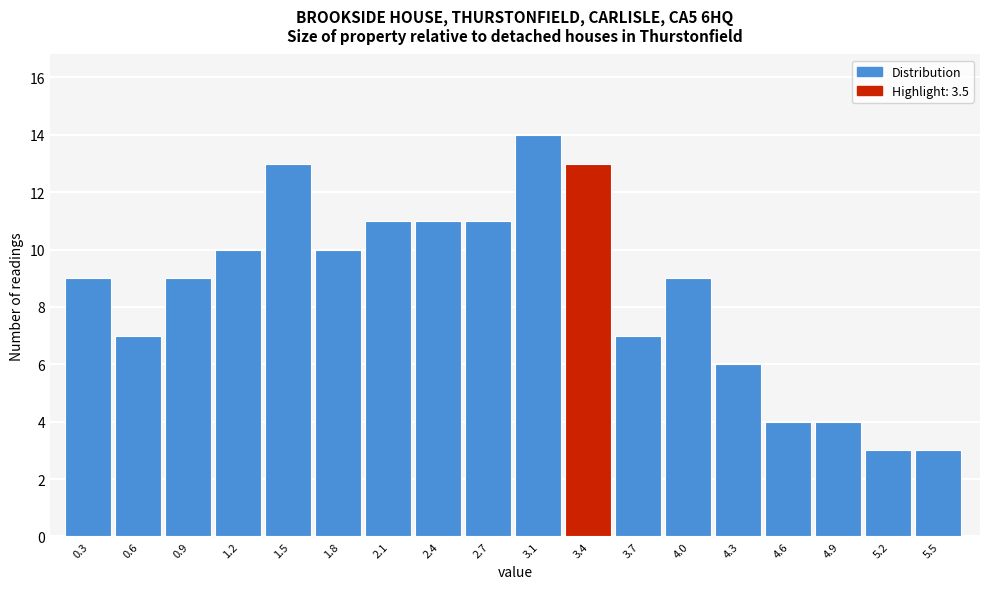

Reading left to right, list every bar in this chart as the range it spans on the x-axis followed by its height. Neither the bar edges nor the heights are printed on the chart, so give them approximately, as read against the axes.

0.10 to 0.40: 9
0.40 to 0.70: 7
0.70 to 1.05: 9
1.05 to 1.35: 10
1.35 to 1.65: 13
1.65 to 1.95: 10
1.95 to 2.30: 11
2.30 to 2.60: 11
2.60 to 2.90: 11
2.90 to 3.20: 14
3.20 to 3.50: 13
3.50 to 3.85: 7
3.85 to 4.15: 9
4.15 to 4.45: 6
4.45 to 4.75: 4
4.75 to 5.10: 4
5.10 to 5.40: 3
5.40 to 5.70: 3